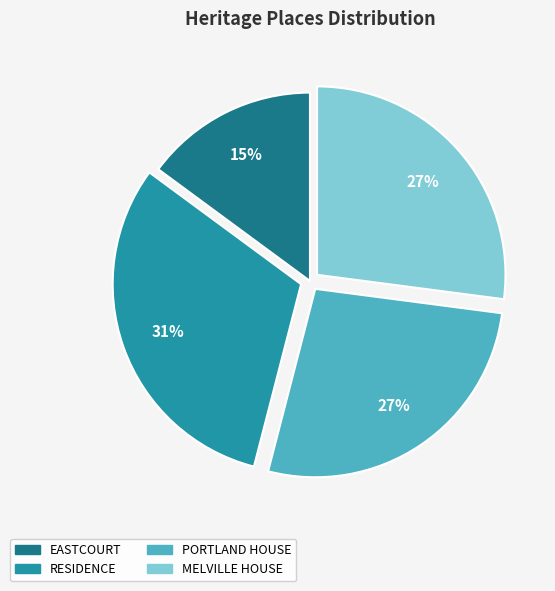

Does any single category account for the majority?

No